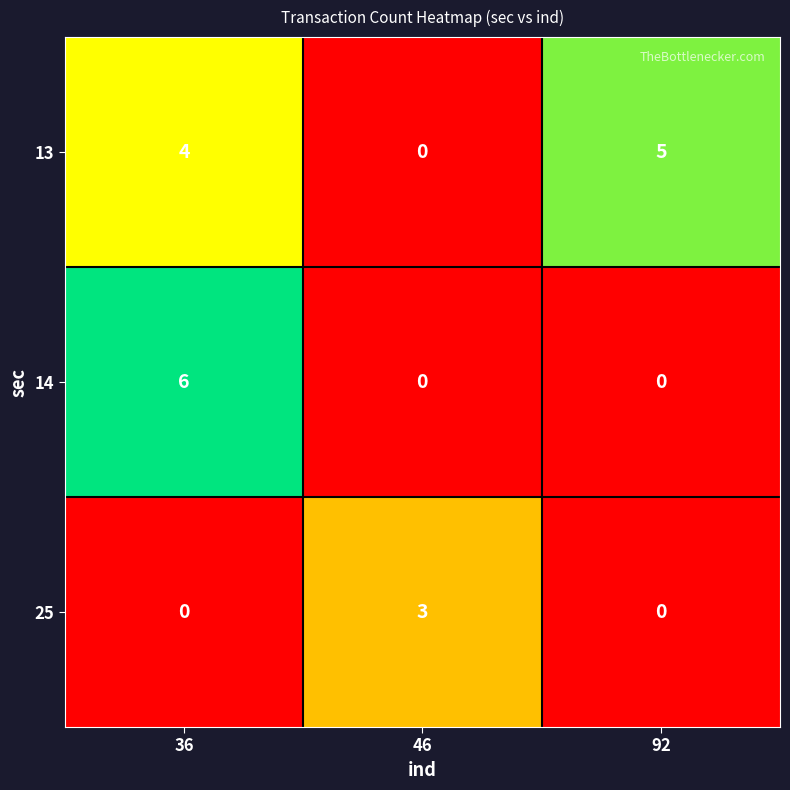

Reading right to left, transcribe all the data shown in this chart.

13: 92=5	46=0	36=4
14: 92=0	46=0	36=6
25: 92=0	46=3	36=0